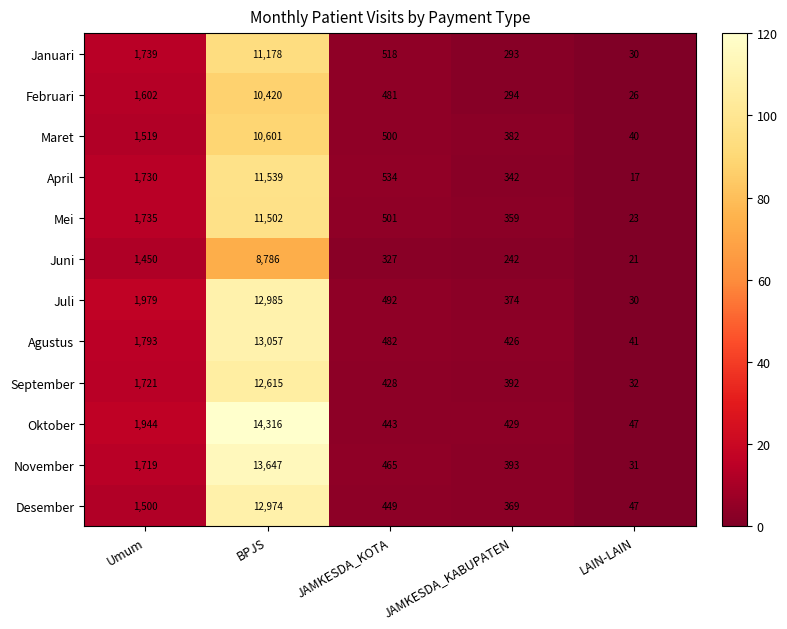

List the series in order of their peak value, highest first.

Oktober, November, Agustus, Juli, Desember, September, April, Mei, Januari, Maret, Februari, Juni